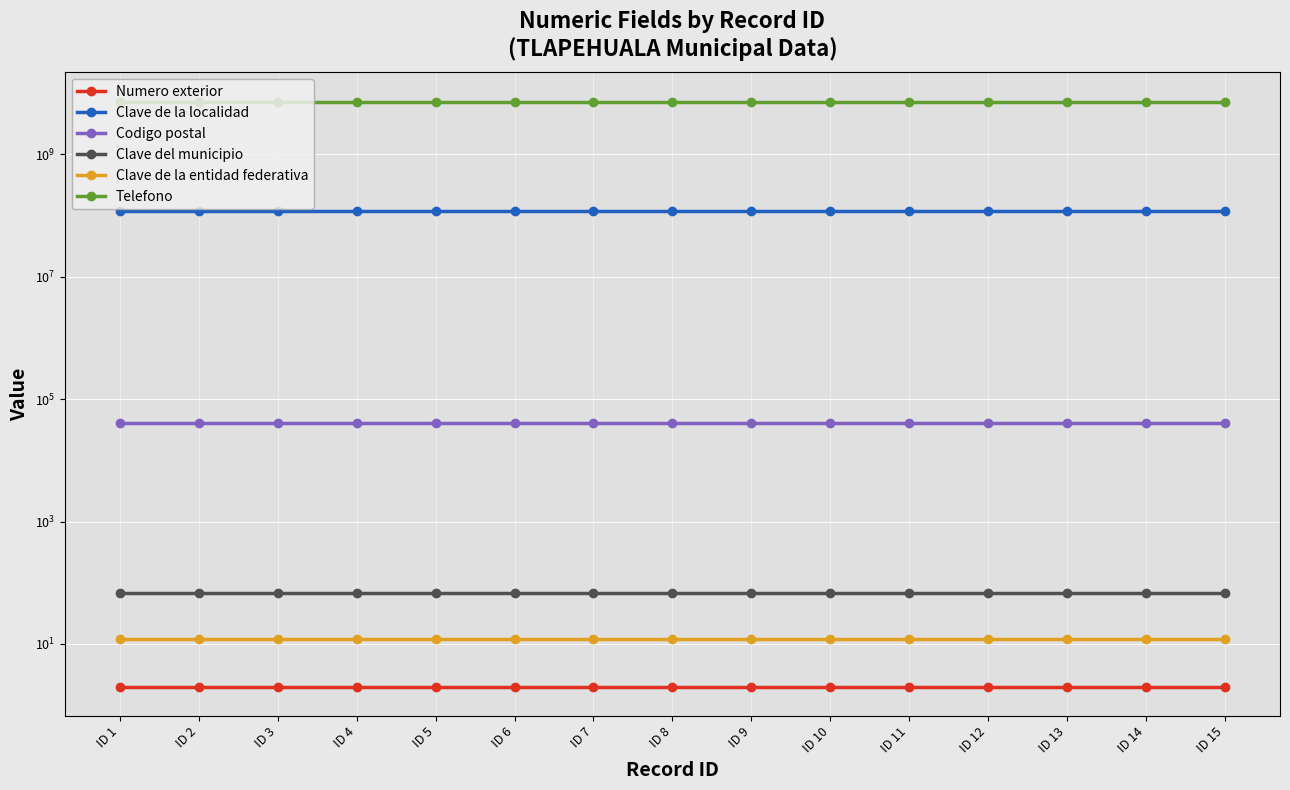

At which label does Clave del municipio reach its peak?

ID 1